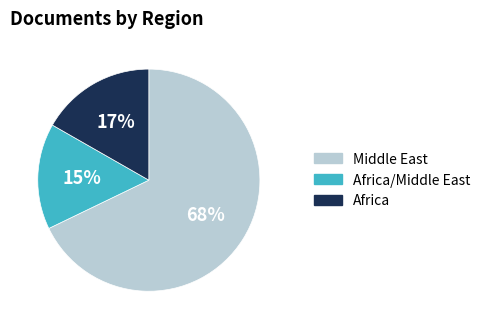

To the nearest percent, what percentage of the pie is Africa?

17%